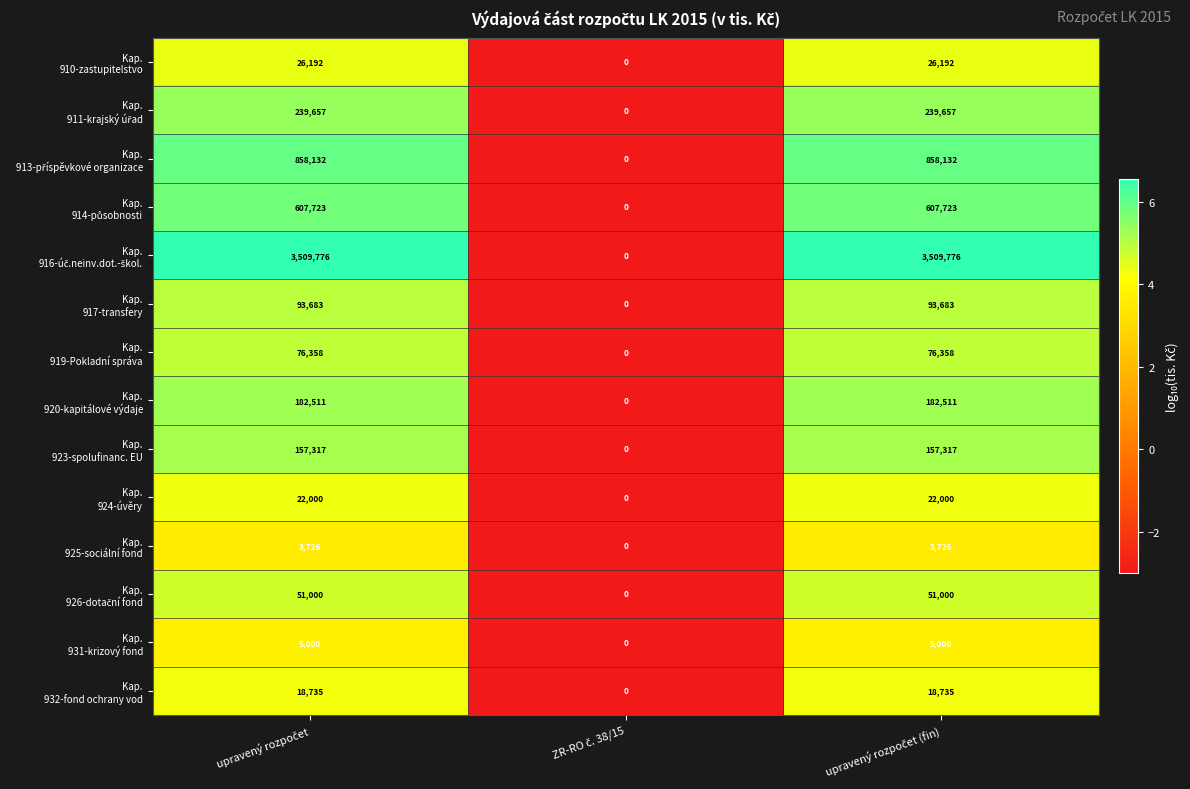

How many data points does each series have?

3